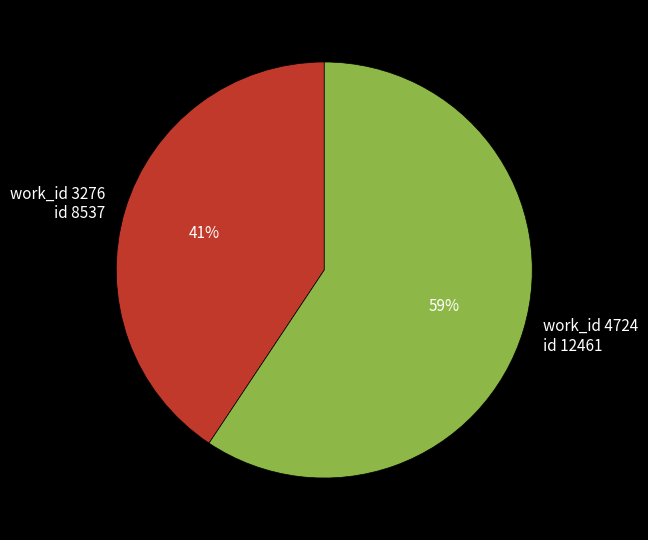

To the nearest percent, what is the combined percentage of work_id 3276 and work_id 4724?

100%